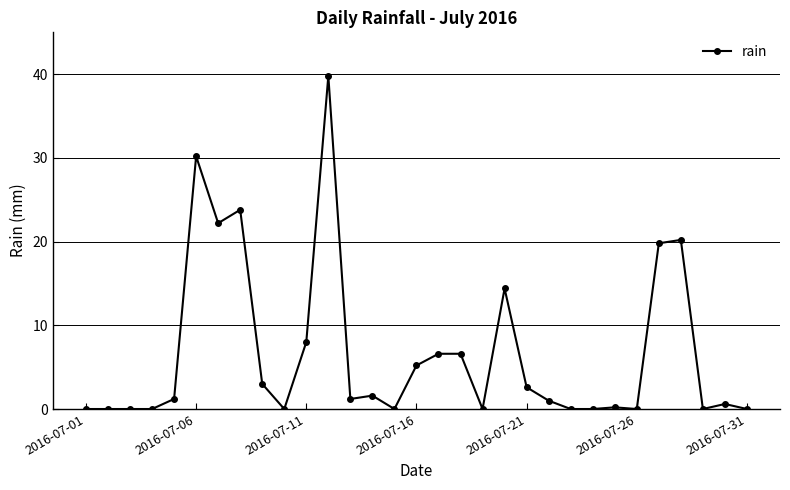

Reading left to right, list all the values displayed in this chart.

0.0	0.0	0.0	0.0	1.2	30.2	22.2	23.8	3.0	0.0	8.0	39.8	1.2	1.6	0.0	5.2	6.6	6.6	0.0	14.4	2.6	1.0	0.0	0.0	0.2	0.0	19.8	20.2	0.0	0.6	0.0